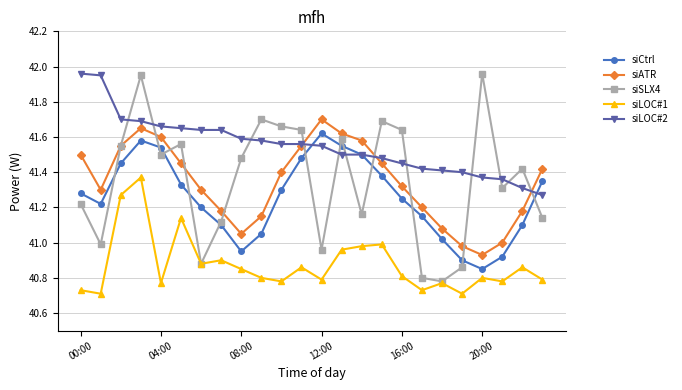

Which series has the widest spread of values?

siSLX4